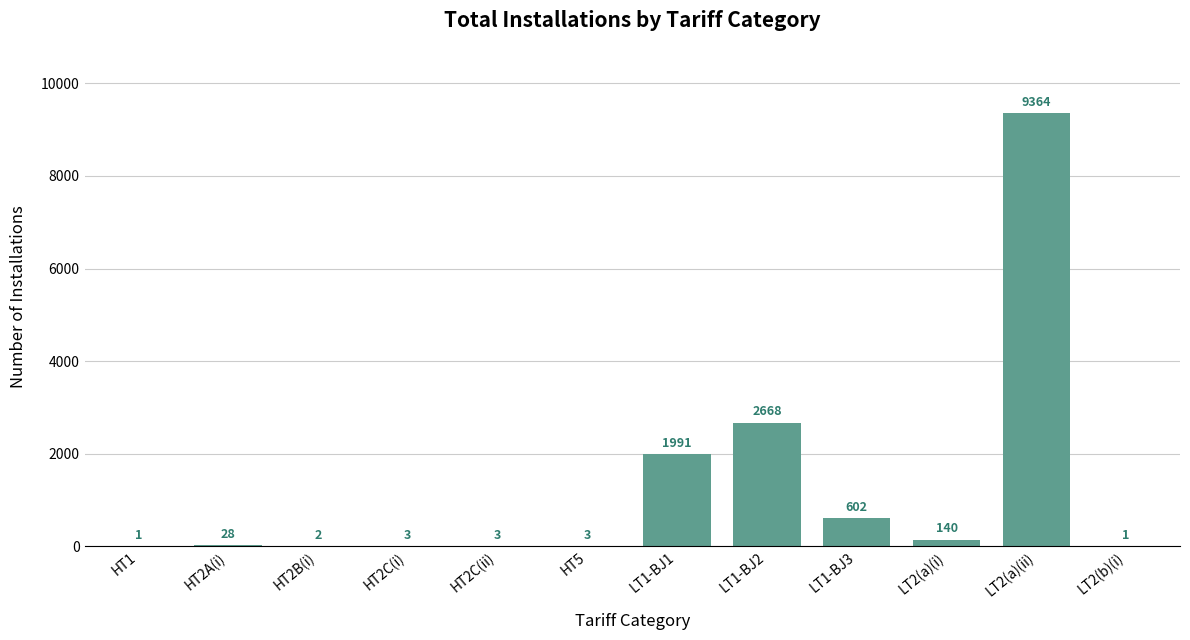

Which category has the highest value across all series?

LT2(a)(ii)